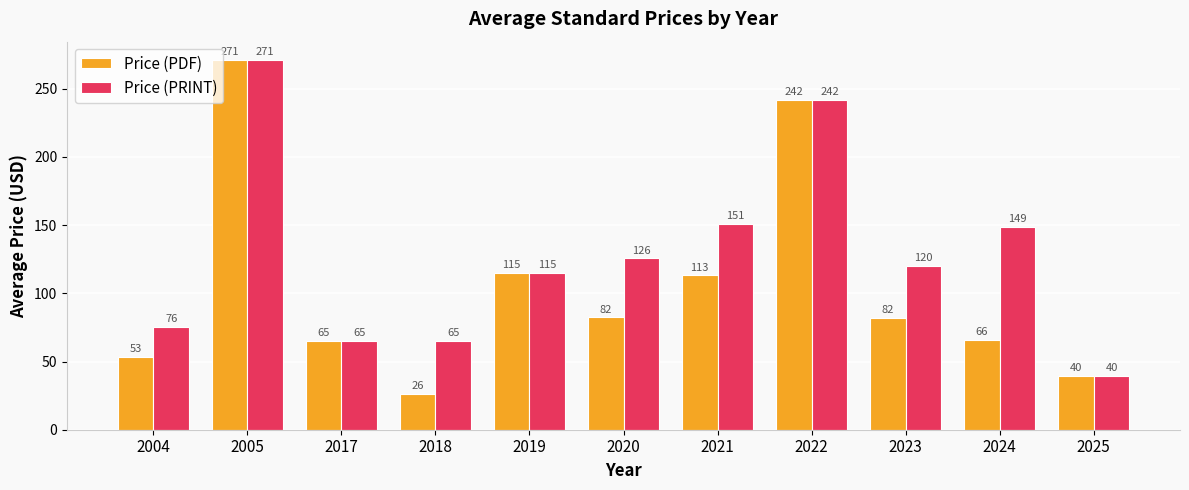

What are all the series names shown in the legend?

Price (PDF), Price (PRINT)